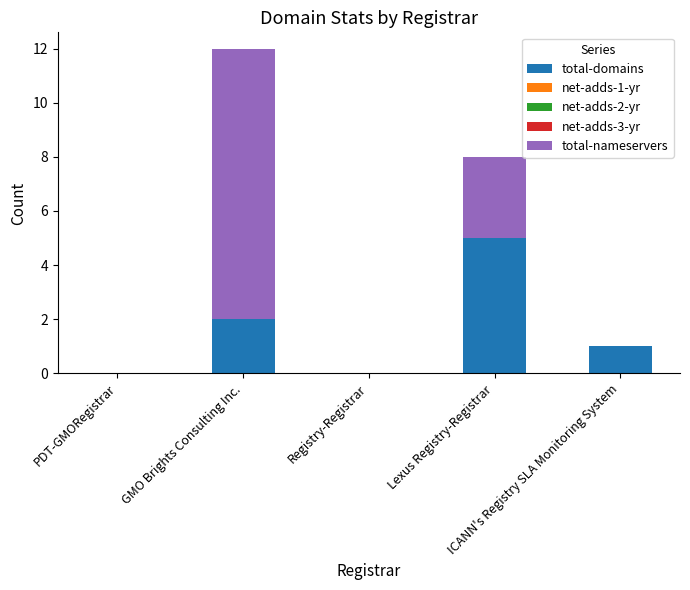

What is the highest value of the total-domains series?

5